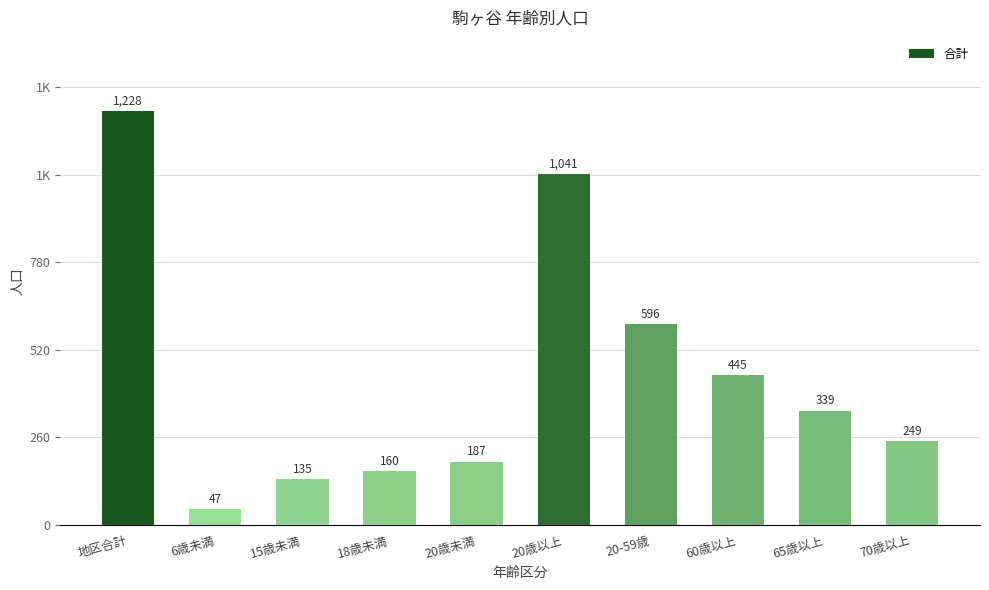

Are the bars horizontal?

No